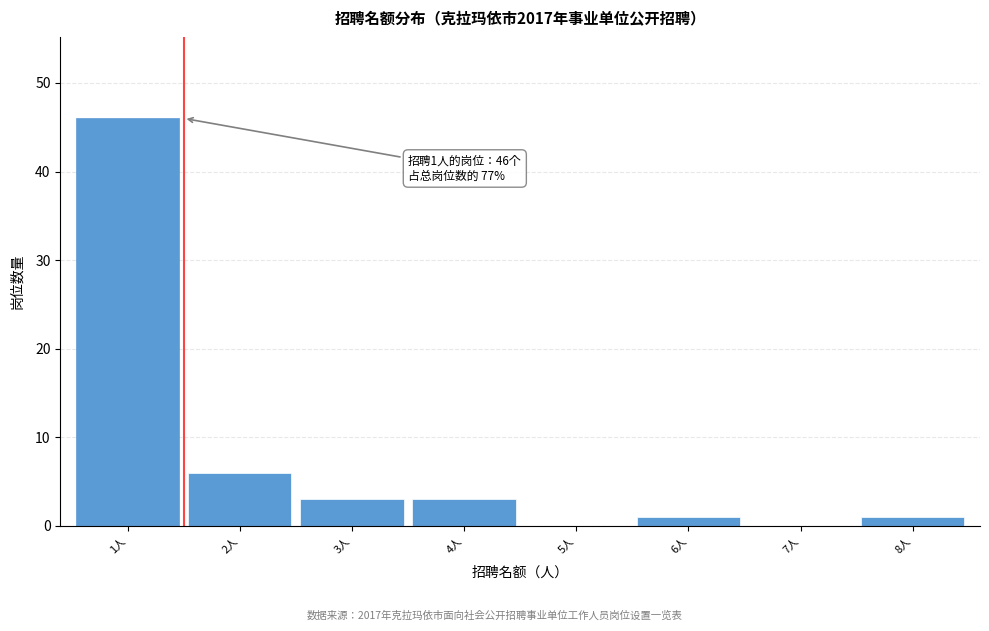

Over which range of the x-axis is the bar tallest?

0.5 to 1.5